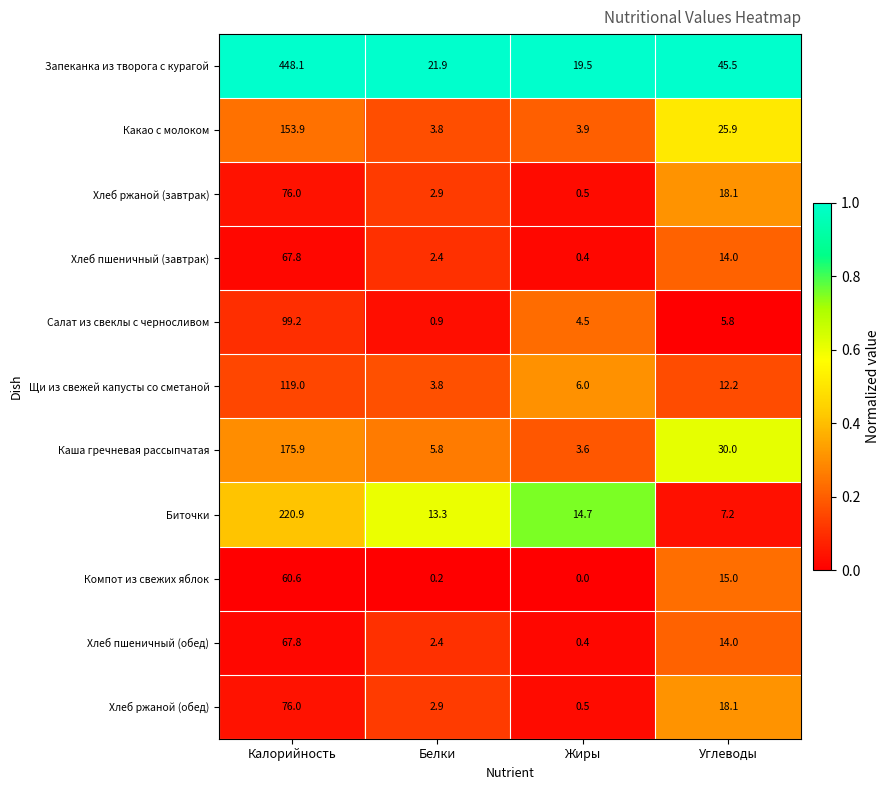

The Щи из свежей капусты со сметаной series shows 3.8 at Белки. True or false?

True